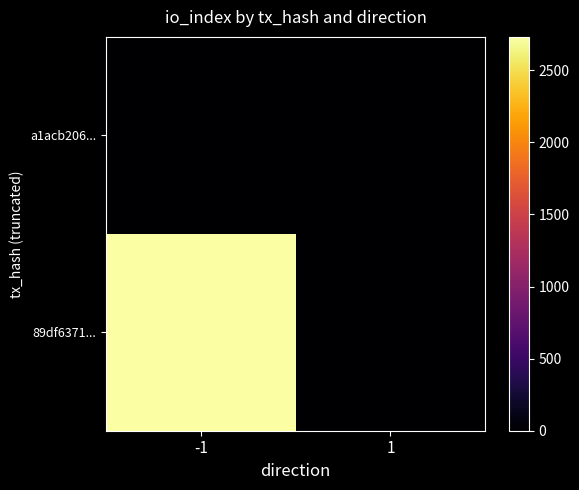

What is the spread (max minus min) of values at -1?

2732